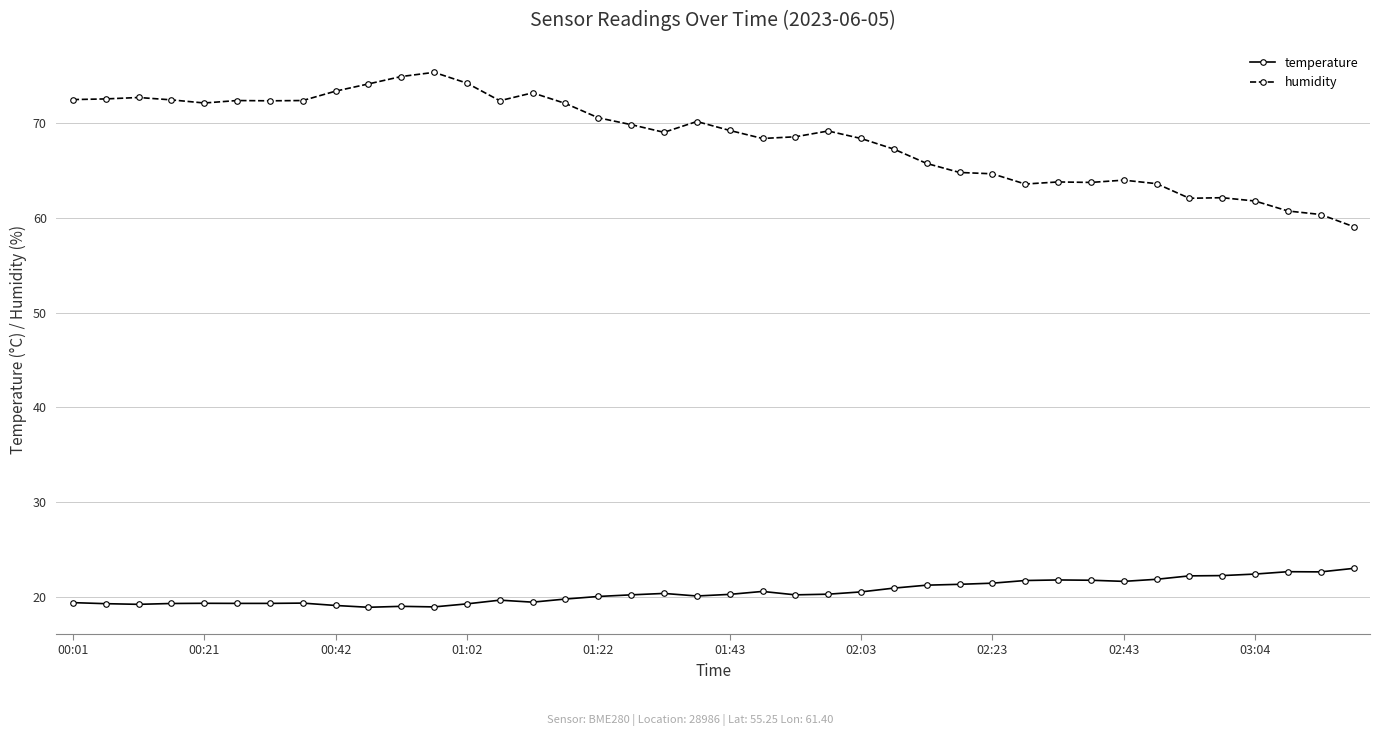

Which series has the largest range (max minus min)?

humidity